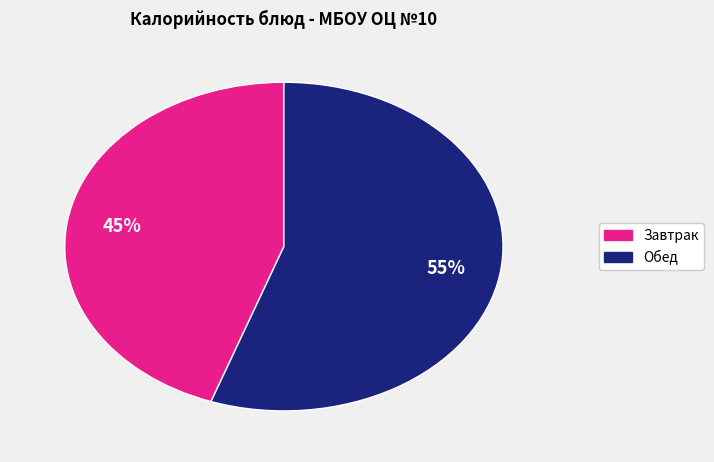

How many segments does this pie chart have?

2